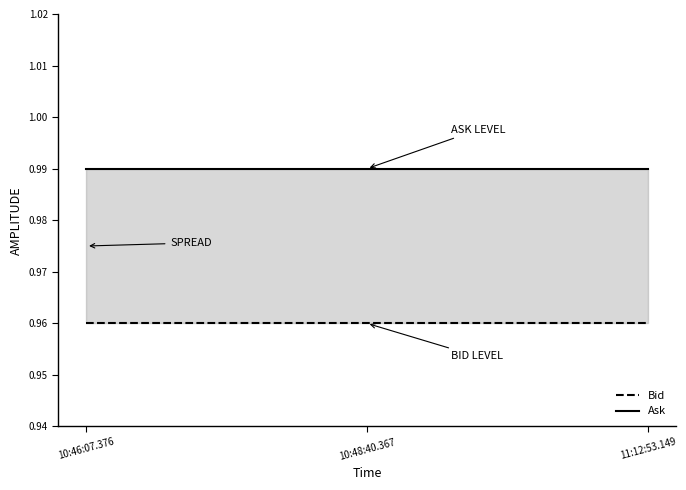

List the labels in order of Bid value, smallest first.

10:46:07.376, 10:48:40.367, 11:12:53.149